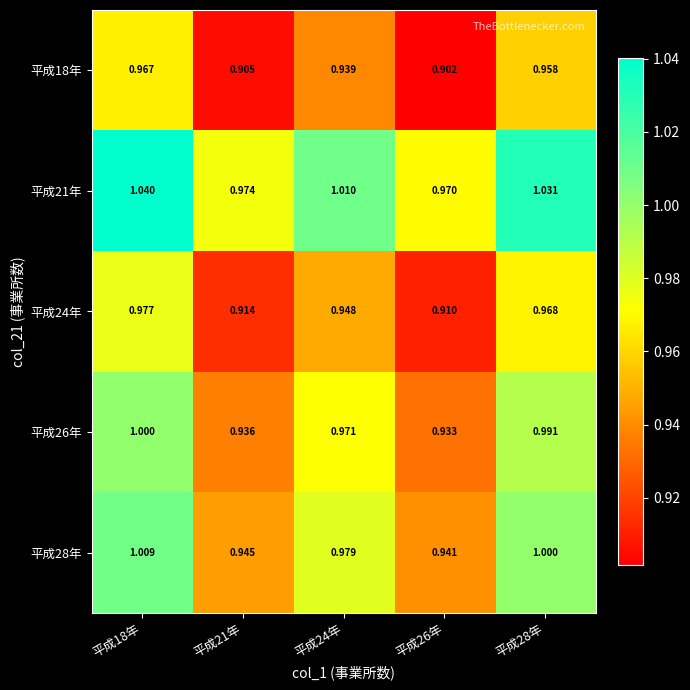

Is the value of 平成26年 at 平成18年 greater than the value of 平成28年 at 平成26年?

Yes